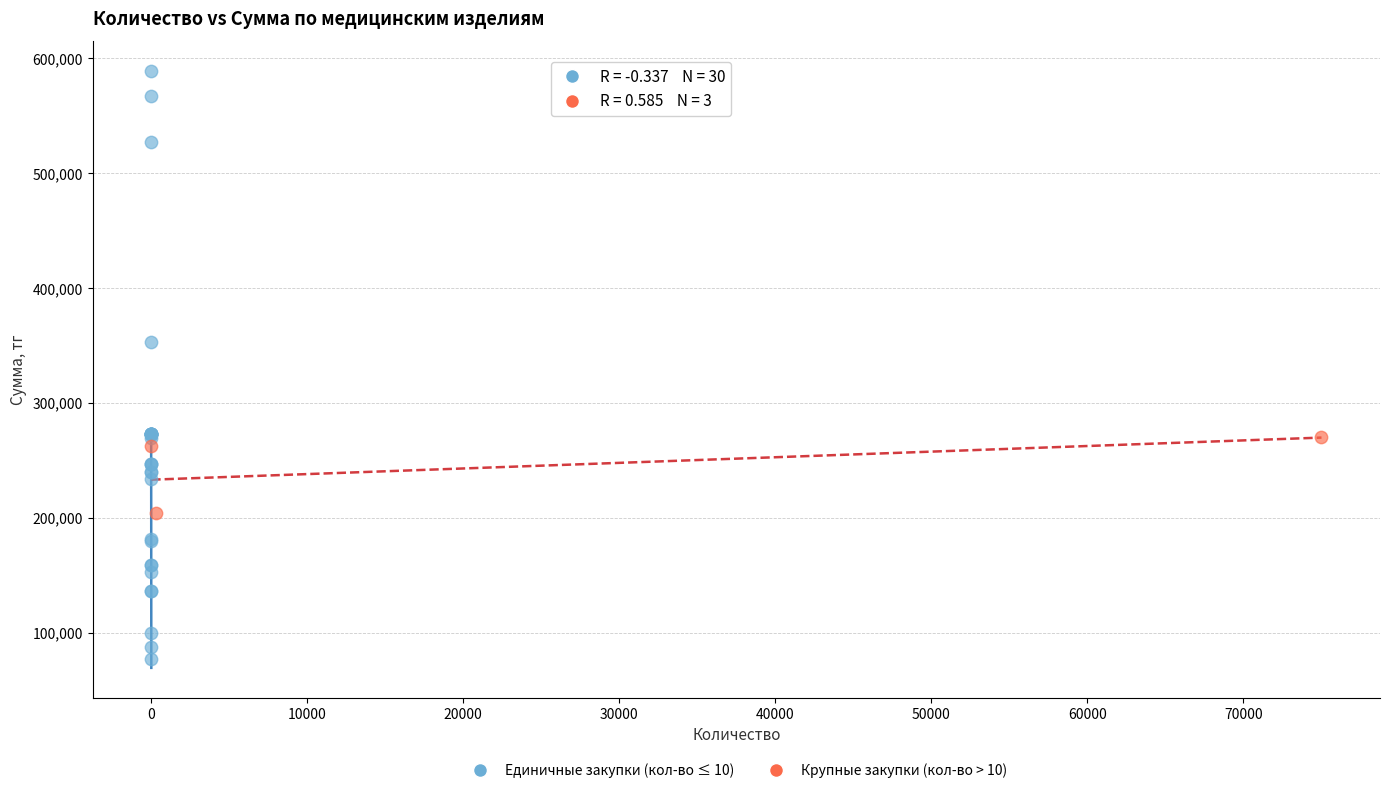

Which series reaches the minimum Y coordinate?

Единичные закупки (кол-во ≤ 10)